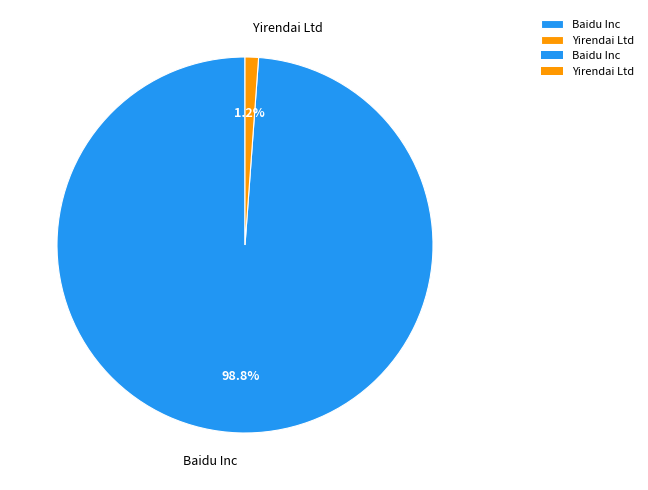

Is it true that Baidu Inc is 99% of the pie?

True